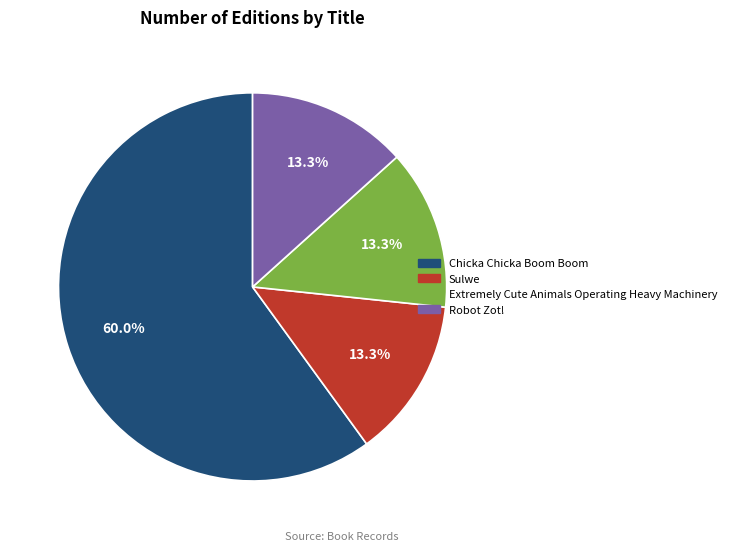

Is it true that Robot Zot! is 13% of the pie?

True